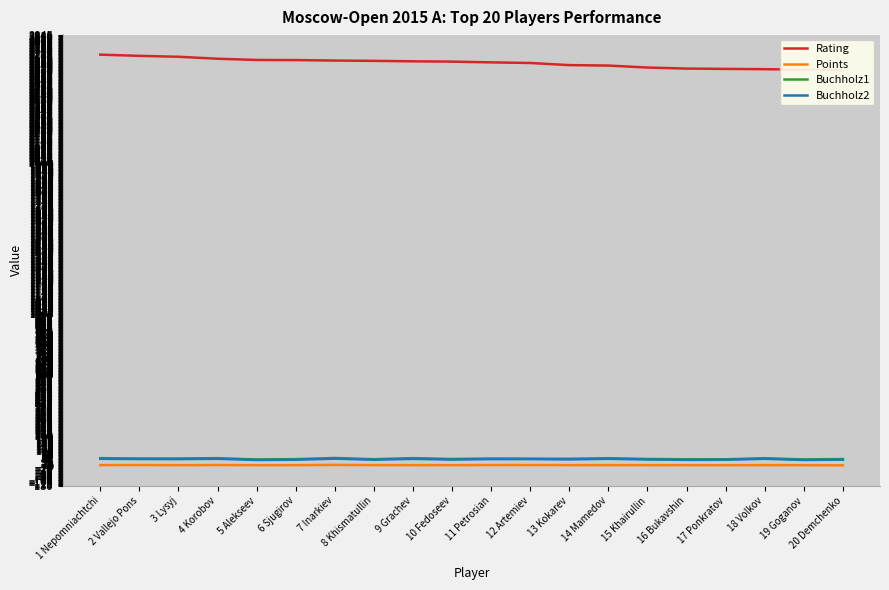

The value of Buchholz2 at 4 Korobov is 48.0. True or false?

True